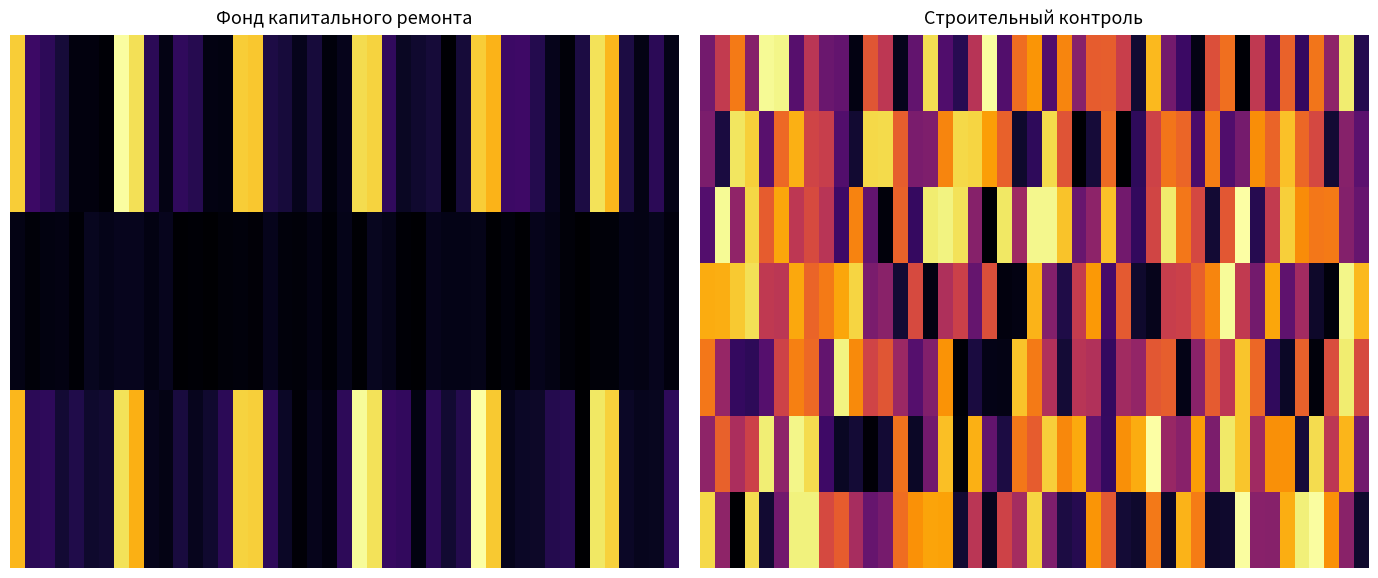

What is the sum of all за счет минимального взноса values?

1486.2